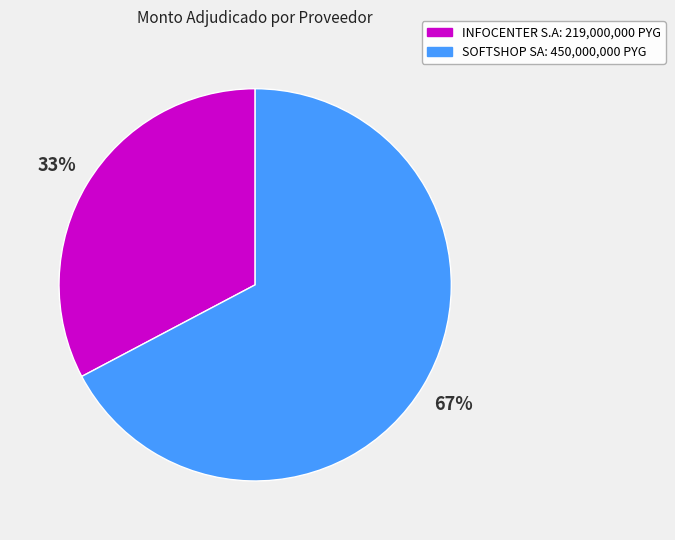

Do SOFTSHOP SA and INFOCENTER S.A together represent more than half of the pie?

Yes